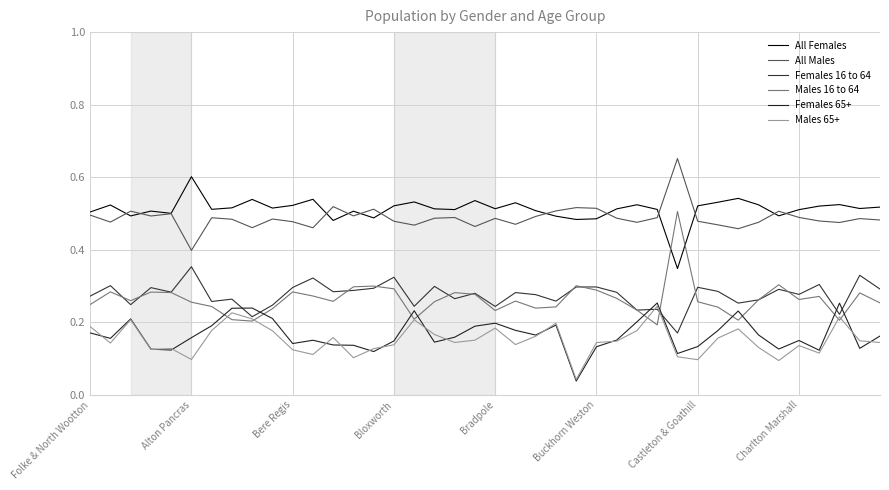

Does the chart display data point markers on the line(s)?

No